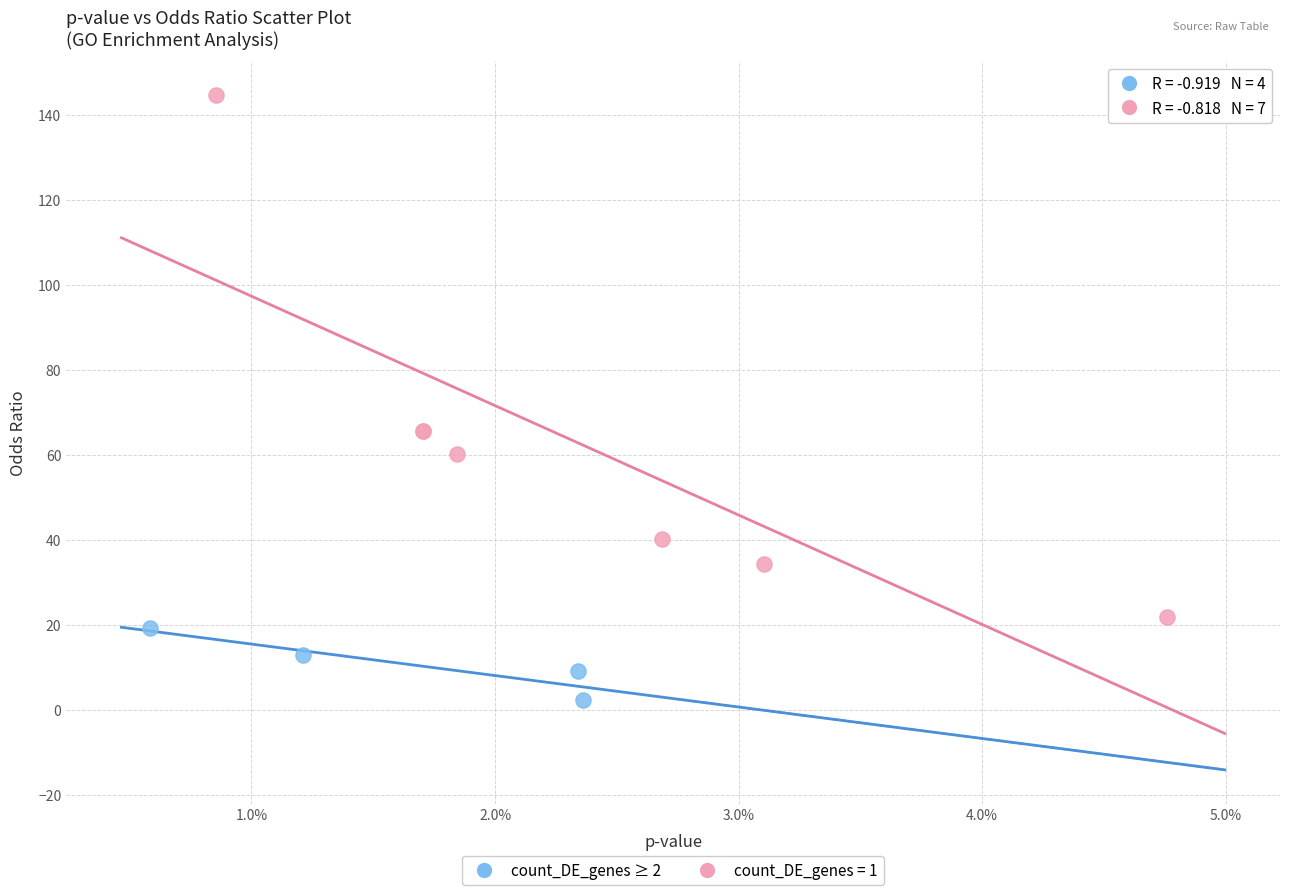

Which series has the widest spread of Y values?

count_DE_genes = 1